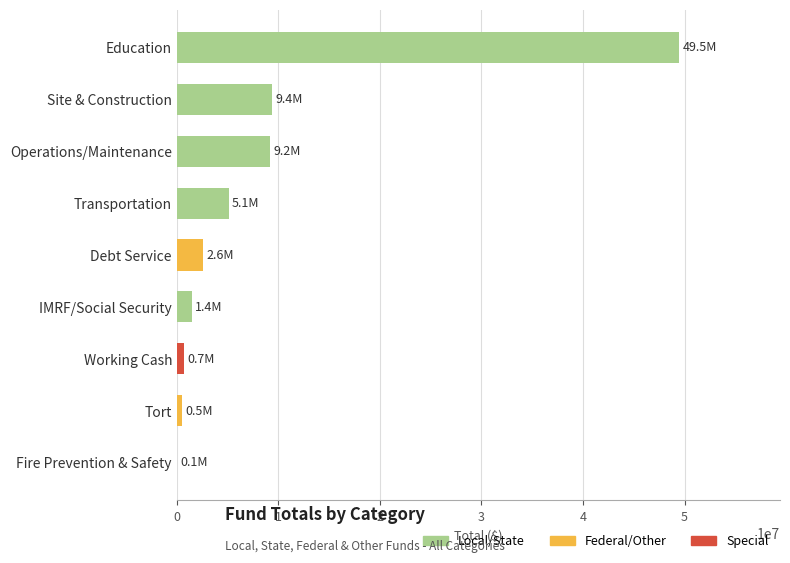

What is the sum of the values at Education and Debt Service?

52070110